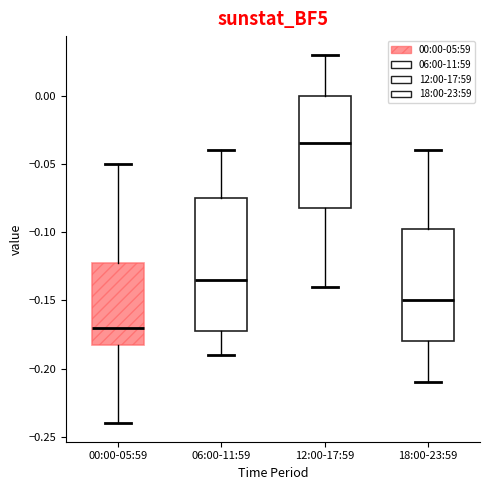

Reading left to right, read every box against the y-axis: the position of its median line, the range the box covers, and the ends of its whiskers. The values are not printed on the chart, so give them approximately, as read against the axis.

00:00-05:59: median -0.170, box -0.180 to -0.120, whiskers -0.240 to -0.050
06:00-11:59: median -0.135, box -0.170 to -0.075, whiskers -0.190 to -0.040
12:00-17:59: median -0.035, box -0.080 to 0.000, whiskers -0.140 to 0.030
18:00-23:59: median -0.150, box -0.180 to -0.095, whiskers -0.210 to -0.040